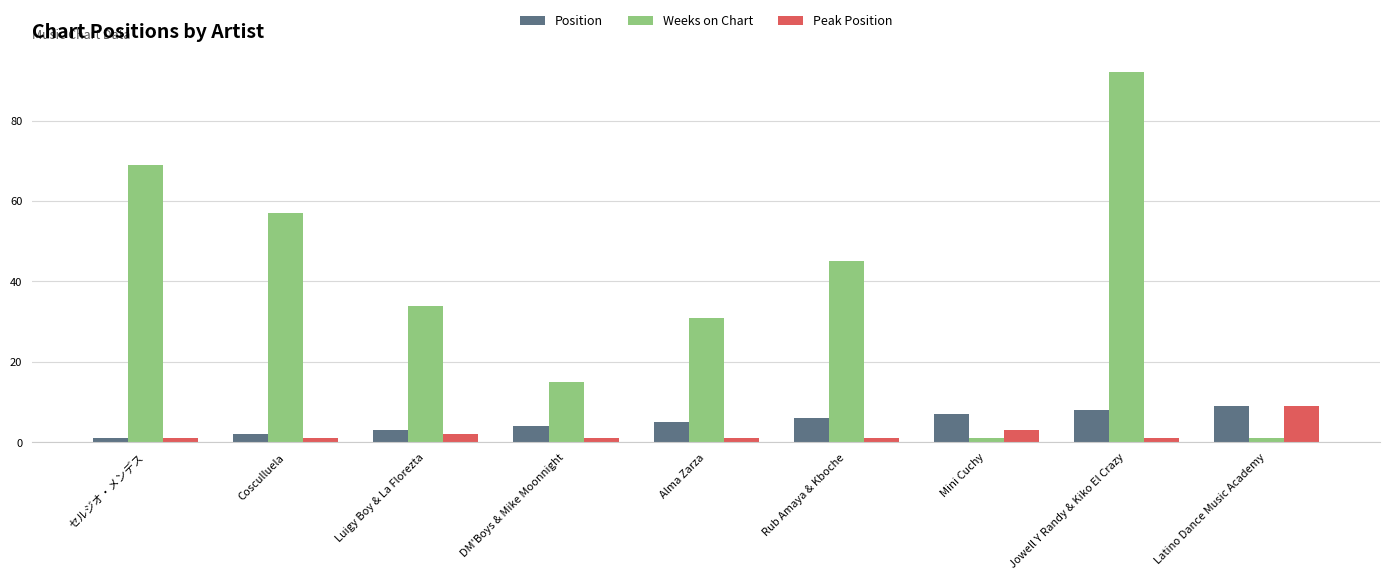

Which series changed the most between Mini Cuchy and Latino Dance Music Academy?

Peak Position